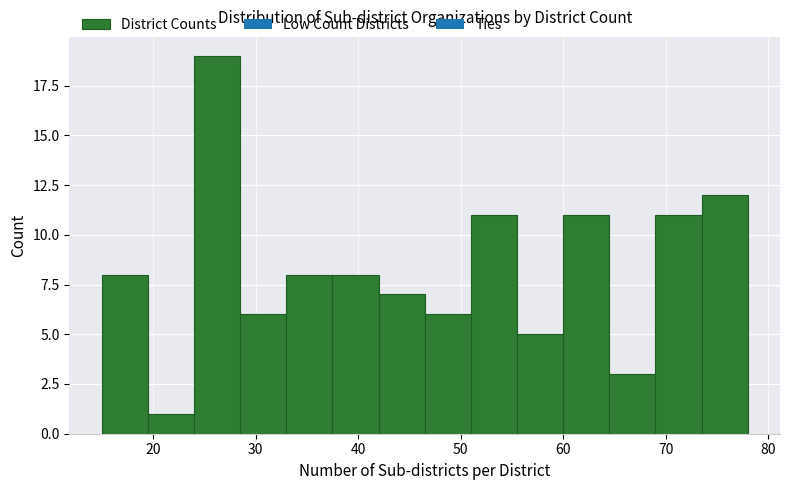

Reading left to right, list every bar in this chart as the range it spans on the x-axis followed by its height. Neither the bar edges nor the heights are printed on the chart, so give them approximately, as read against the axes.

15.0 to 19.5: 8
19.5 to 24.0: 1
24.0 to 28.5: 19
28.5 to 33.0: 6
33.0 to 37.5: 8
37.5 to 42.0: 8
42.0 to 46.5: 7
46.5 to 51.0: 6
51.0 to 55.5: 11
55.5 to 60.0: 5
60.0 to 64.5: 11
64.5 to 69.0: 3
69.0 to 73.5: 11
73.5 to 78.0: 12